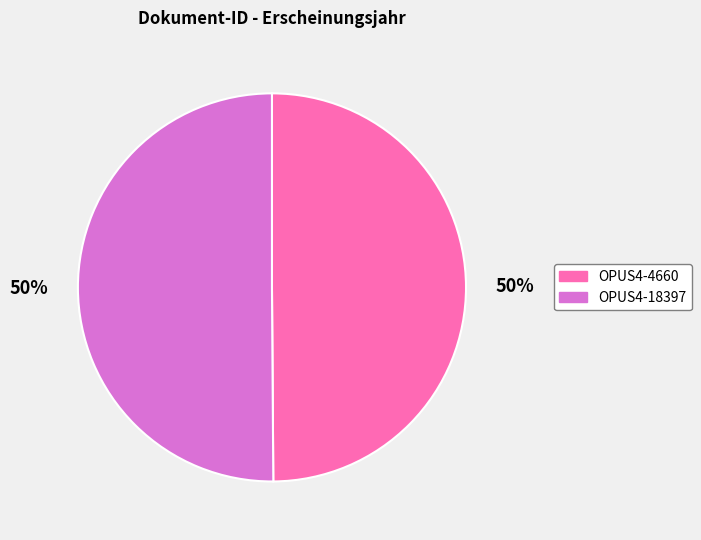

Count the number of slices in the pie.

2